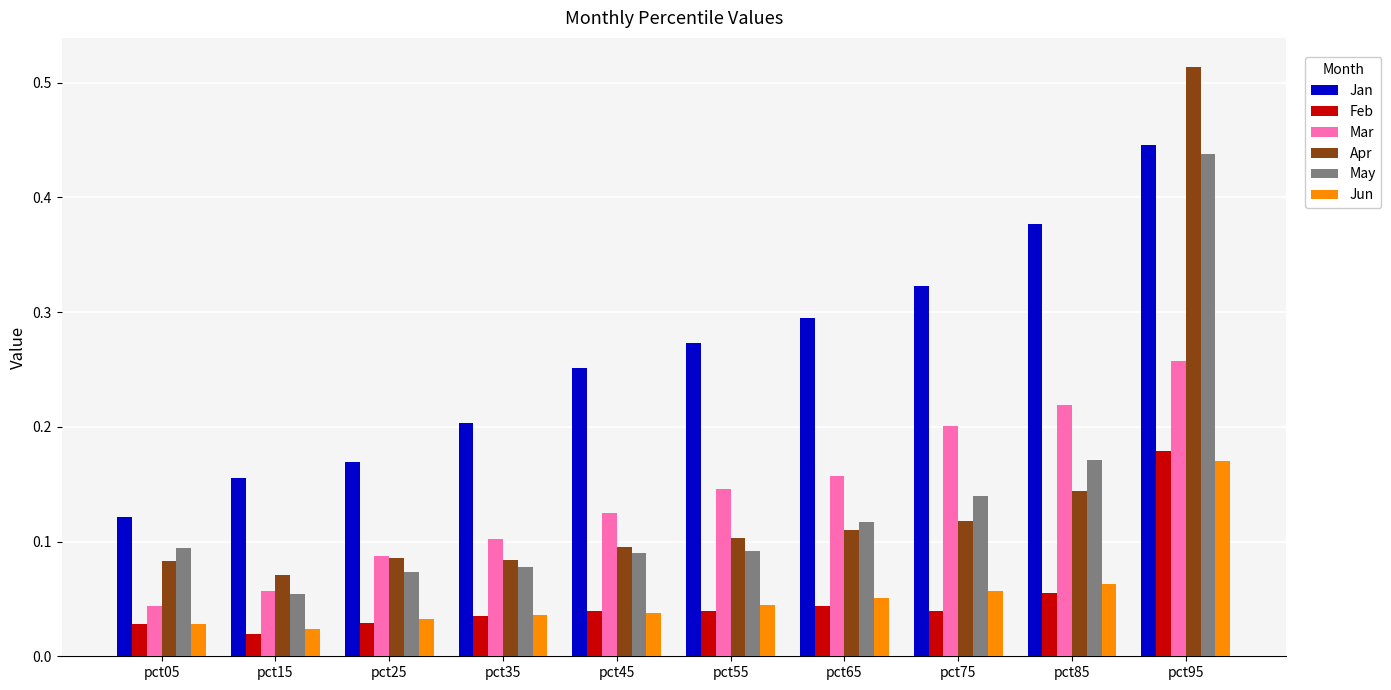

The value of Jan at pct35 is 0.1. True or false?

False